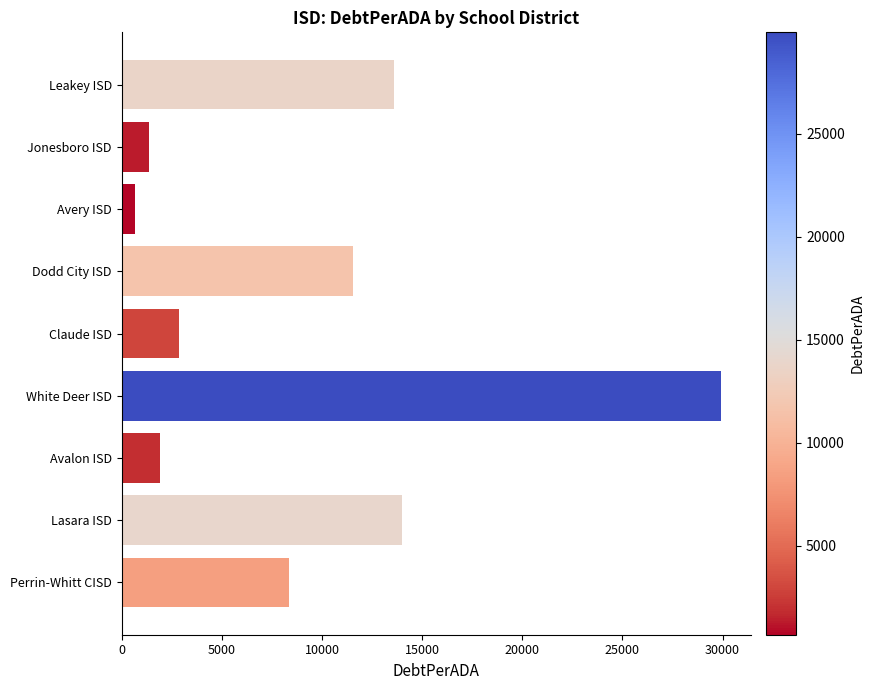

Rank the categories by value from lowest to highest.

Avery ISD, Jonesboro ISD, Avalon ISD, Claude ISD, Perrin-Whitt CISD, Dodd City ISD, Leakey ISD, Lasara ISD, White Deer ISD